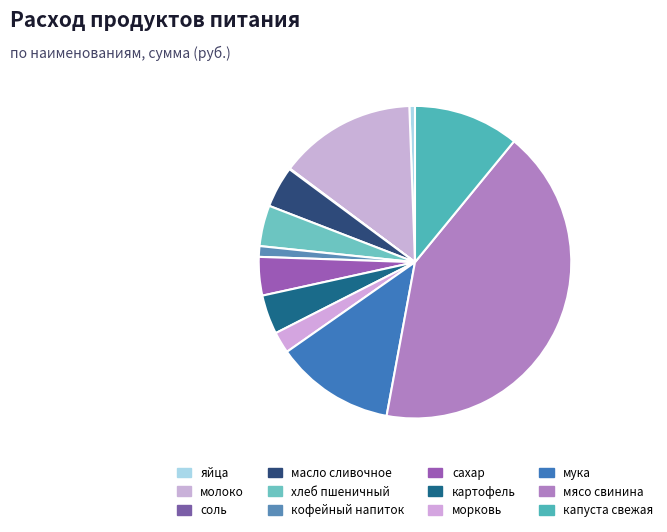

Combined, what portion of the pie is картофель and мука?

16.4%